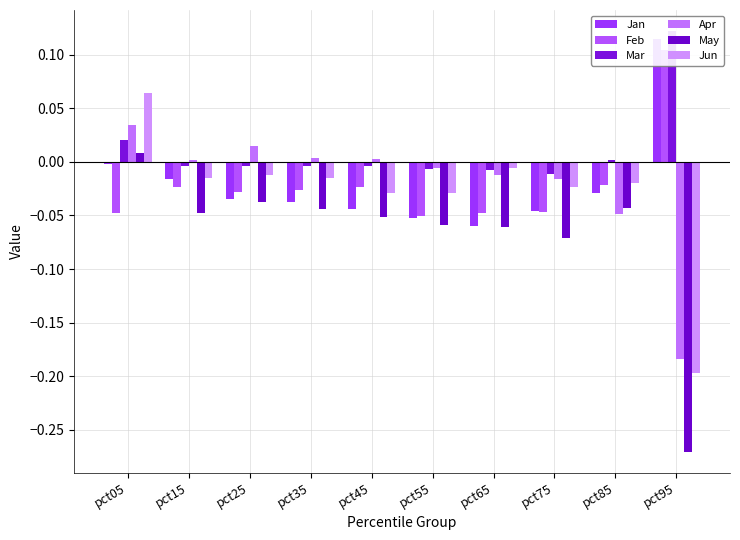

Does the chart contain stacked bars?

No